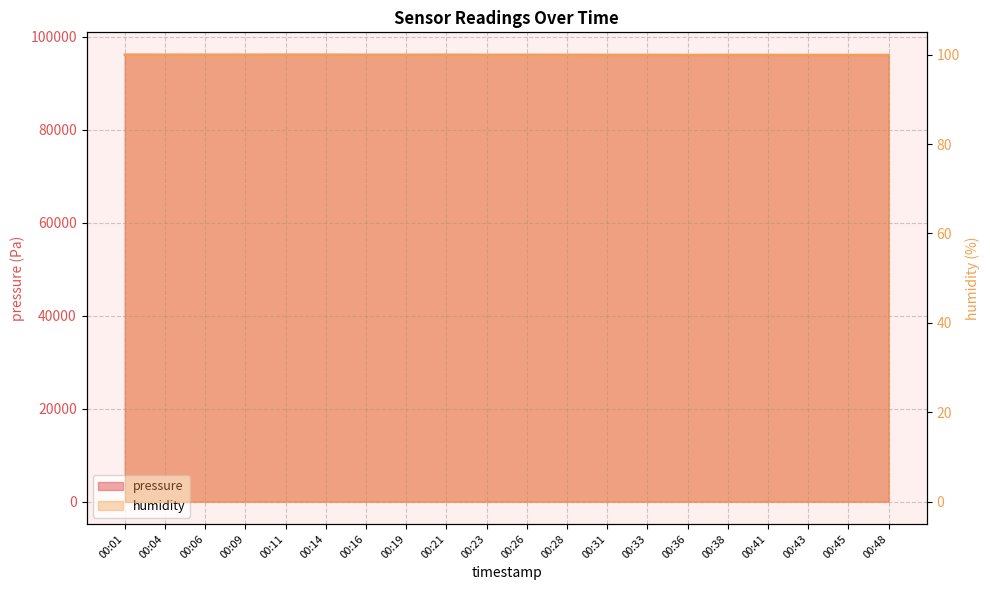

Is it true that the value at 00:04 is 55093.3?

False